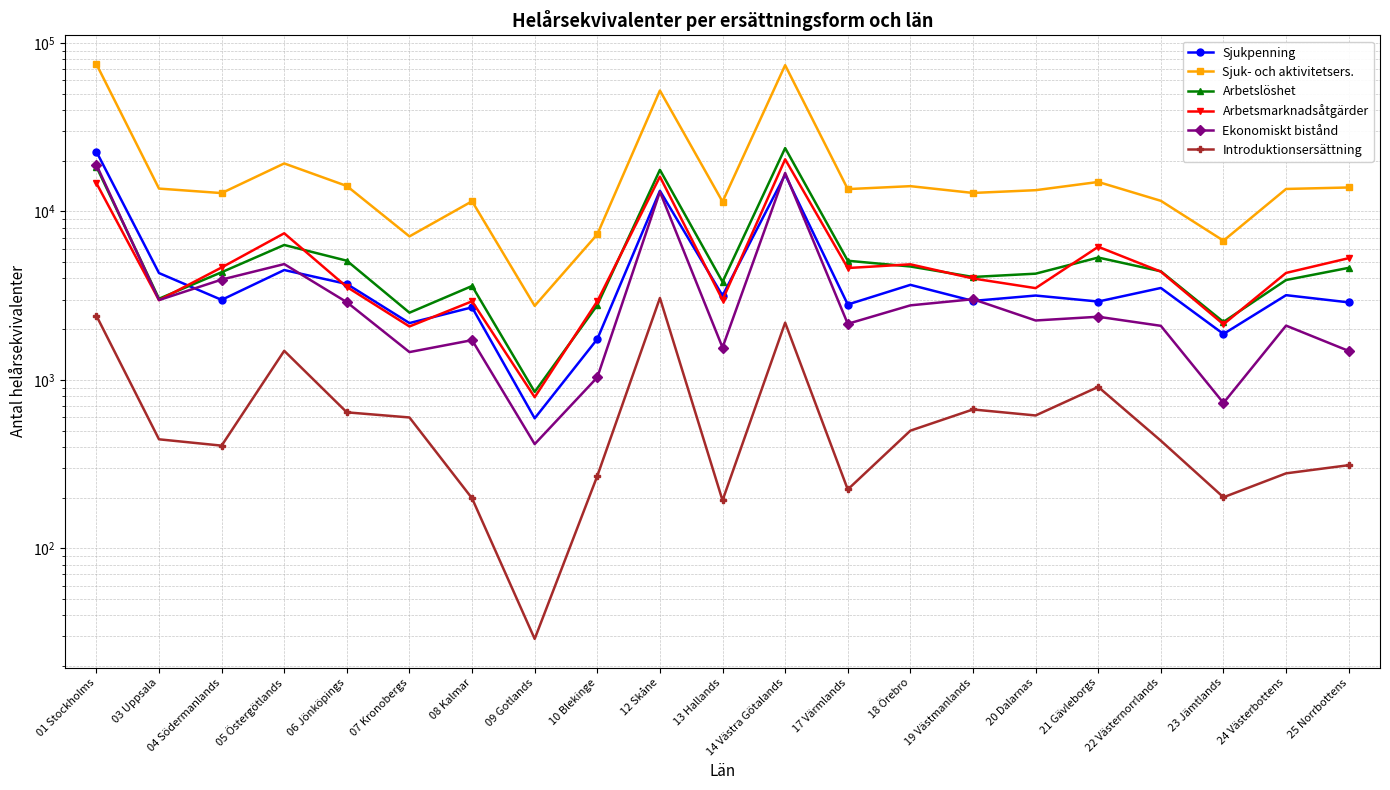

In Arbetslöshet, how many points are higher than both neighbors (excluding endpoints)?

5